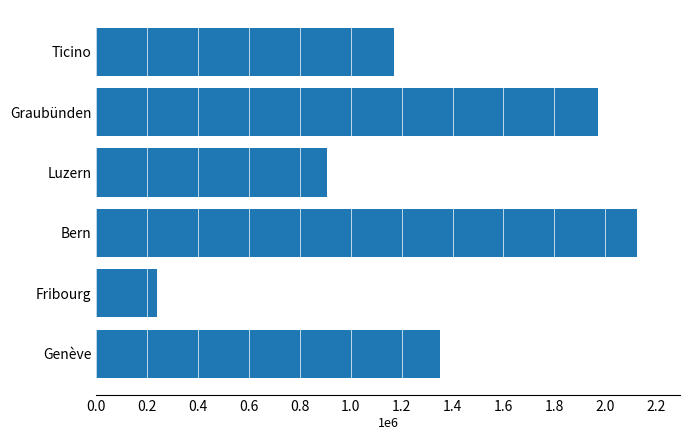

Does the chart contain any negative values?

No